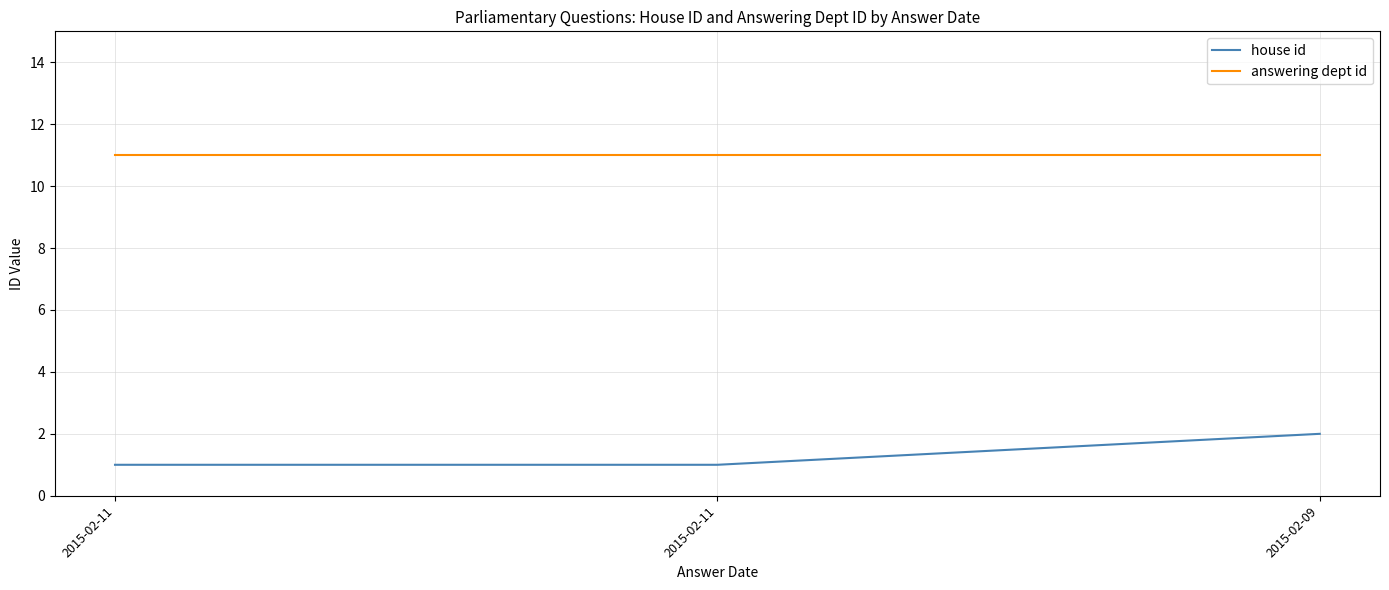

How many lines are shown in the chart?

2